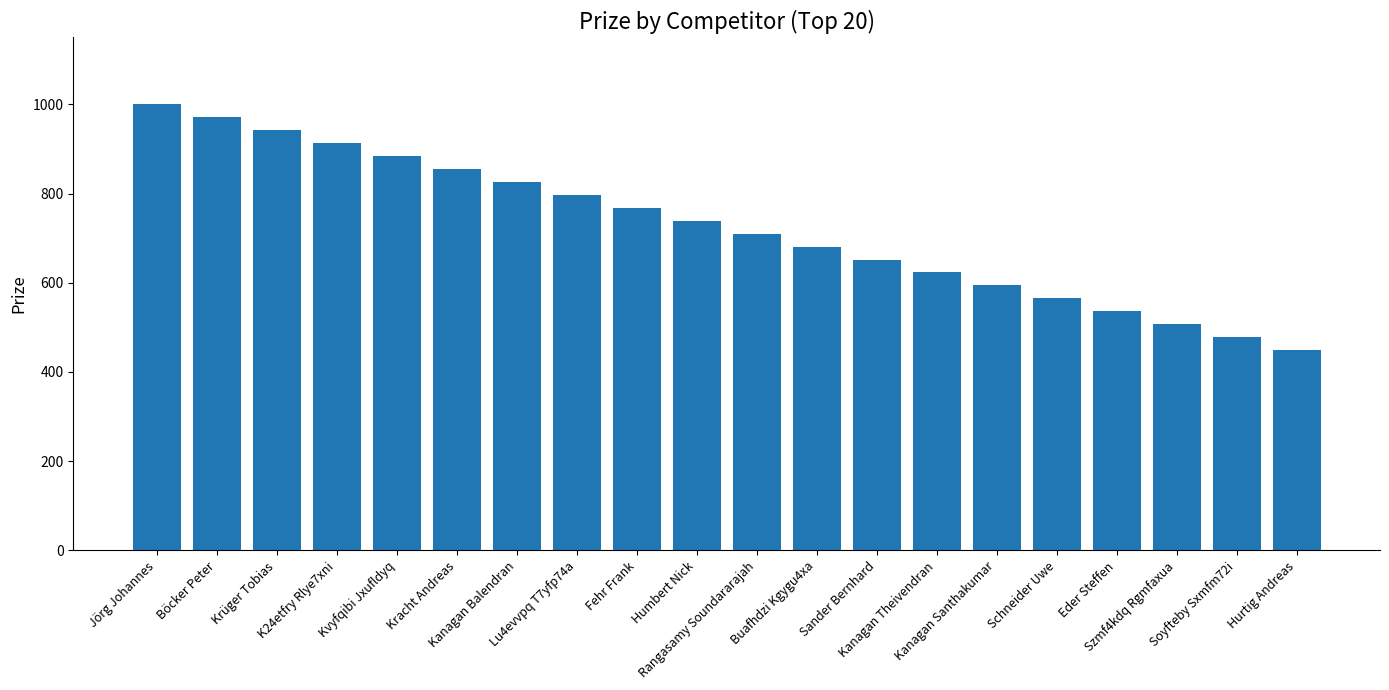

What is the difference between the second highest and minimum values?

522